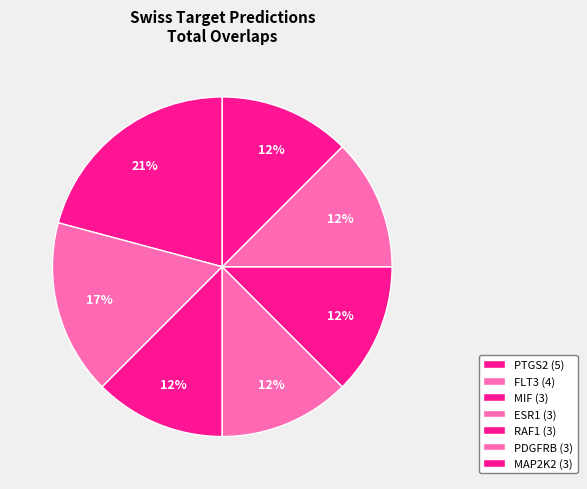

Combined, what portion of the pie is FLT3 and ESR1?

29.2%